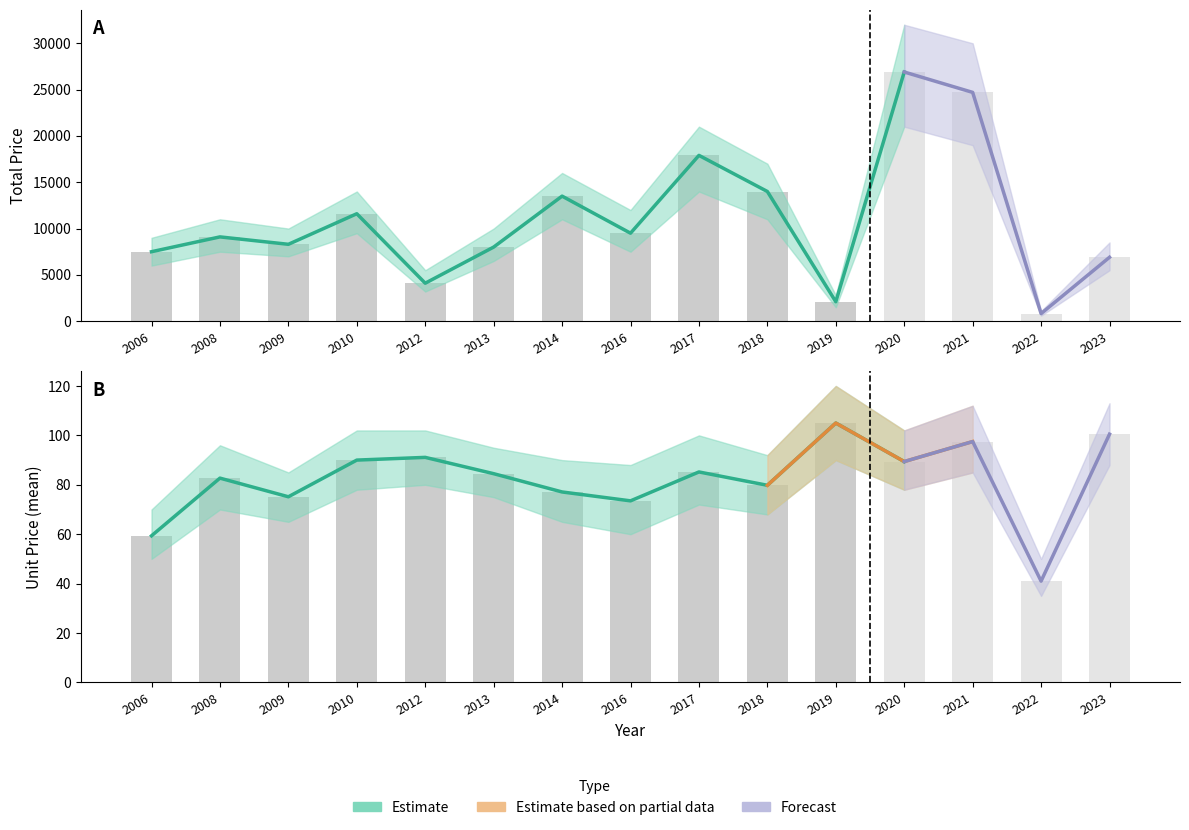

What is the sum of the Unit Price (mean) values at 2018 and 2016?

153.3